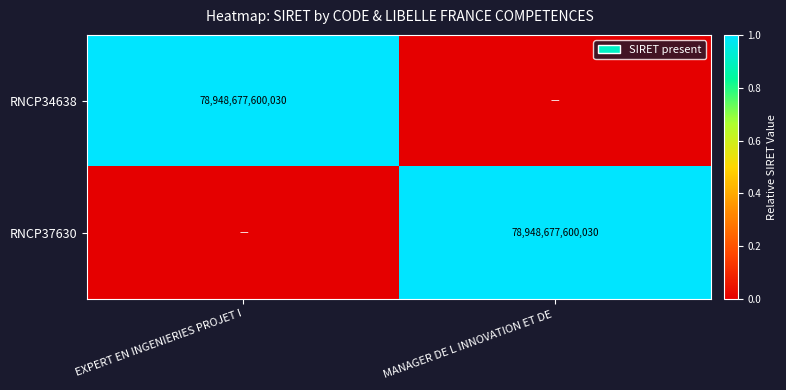

Which label corresponds to the largest value in the chart?

EXPERT EN INGENIERIES PROJET I